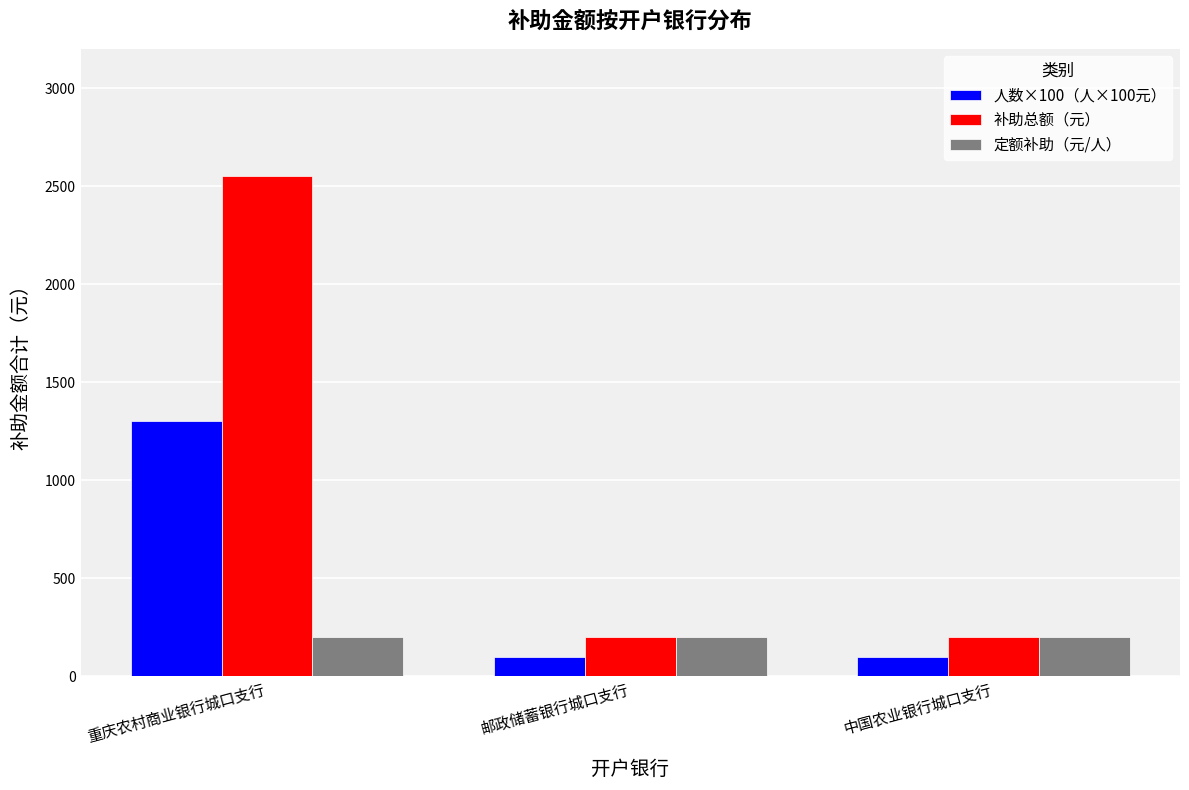

What is the spread (max minus min) of values at 邮政储蓄银行城口支行?

100